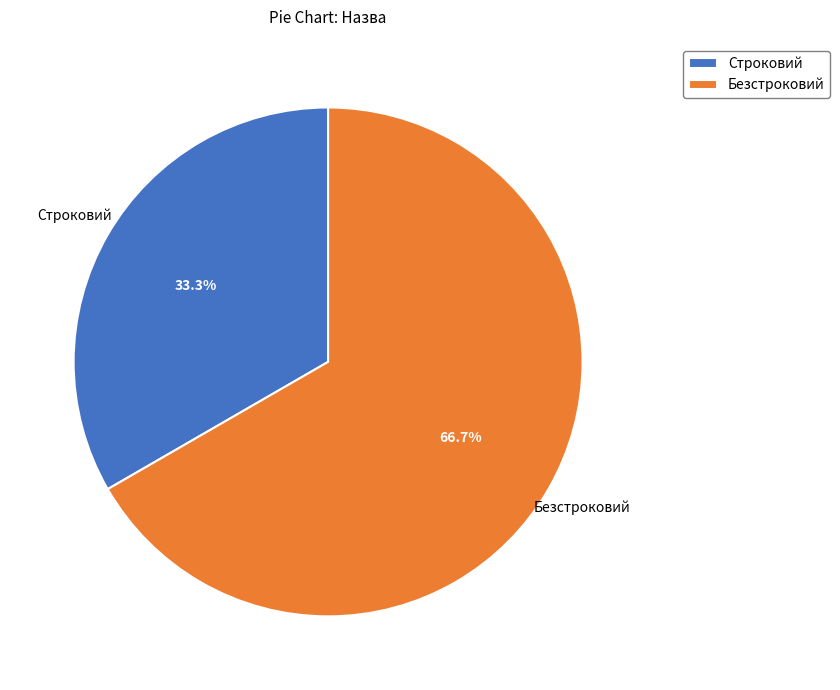

Approximately how many times larger is the value at Строковий compared to Безстроковий?

0.5